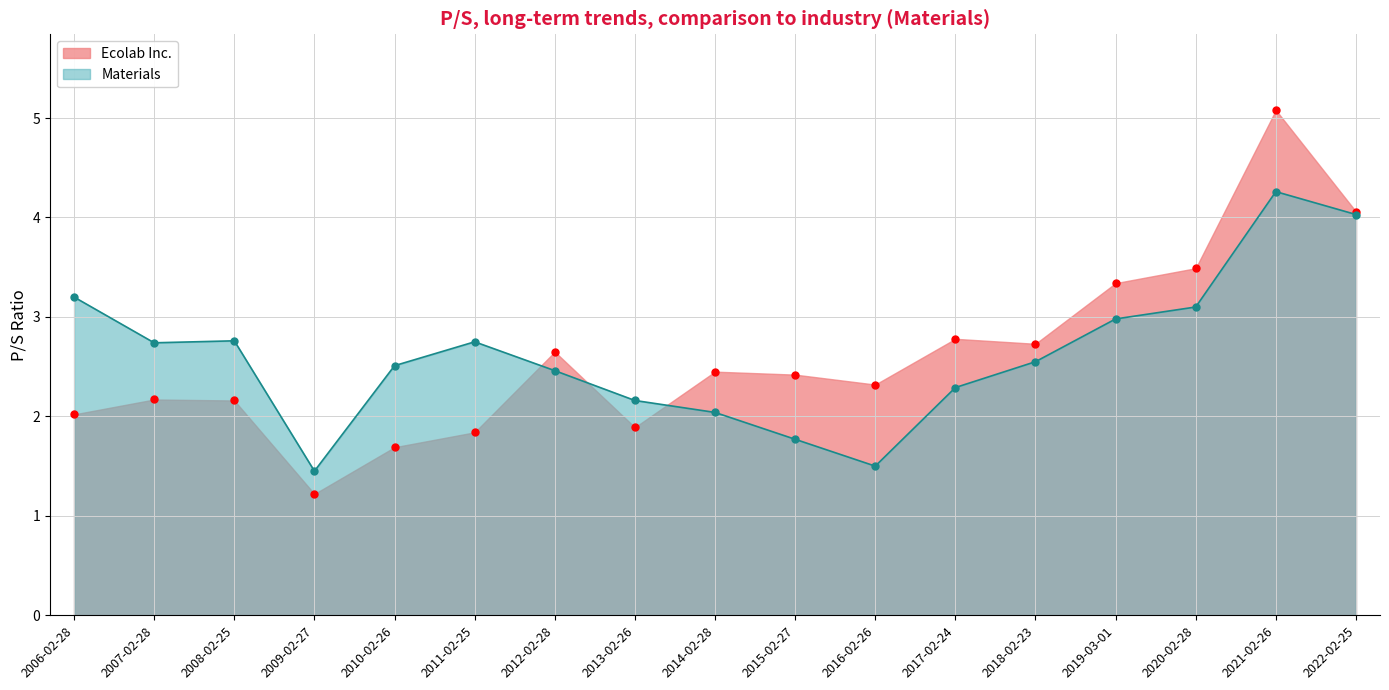

How many lines are shown in the chart?

2